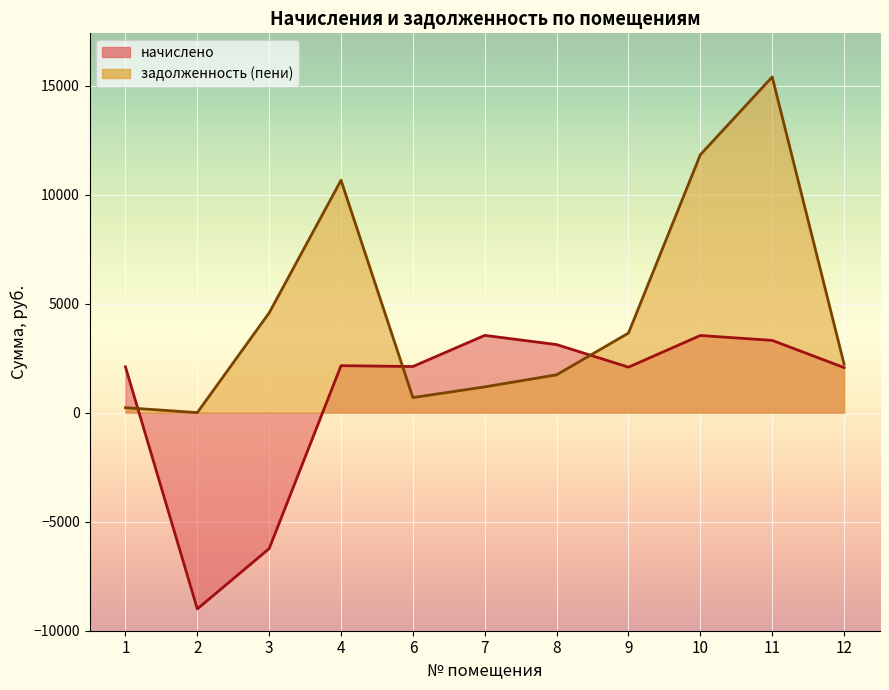

How many intersections are there between начислено and задолженность (пени)?

3